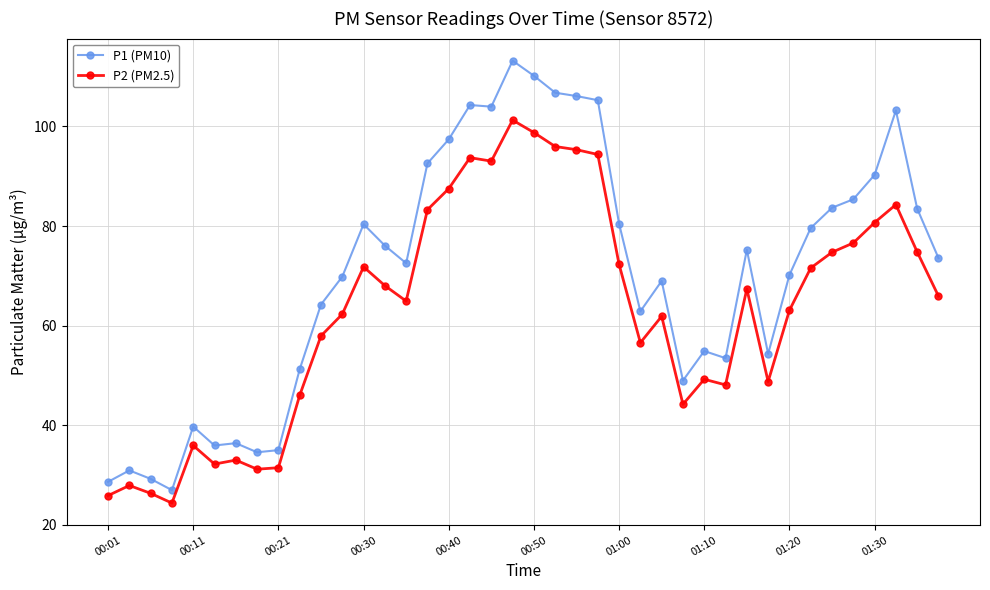

In P2 (PM2.5), how many points are lower than both neighbors (excluding endpoints)?

9